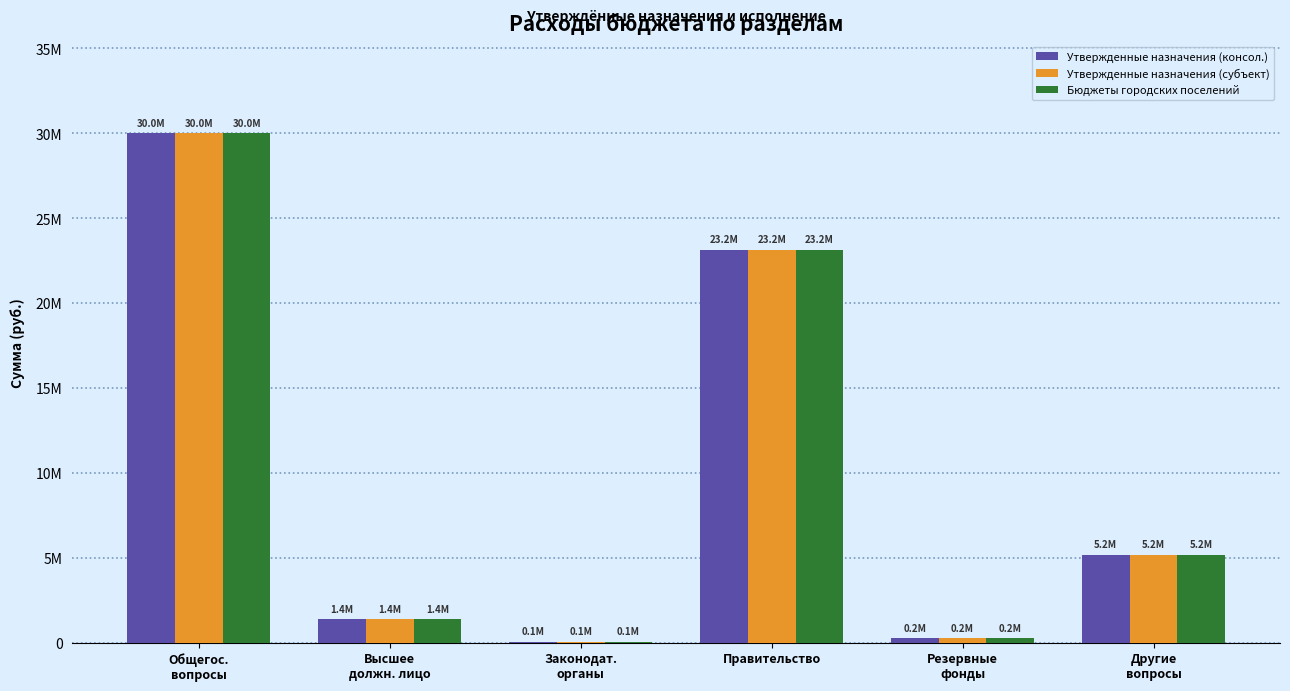

Which category has the lowest value in the Бюджеты городских поселений series?

Законодат.
органы